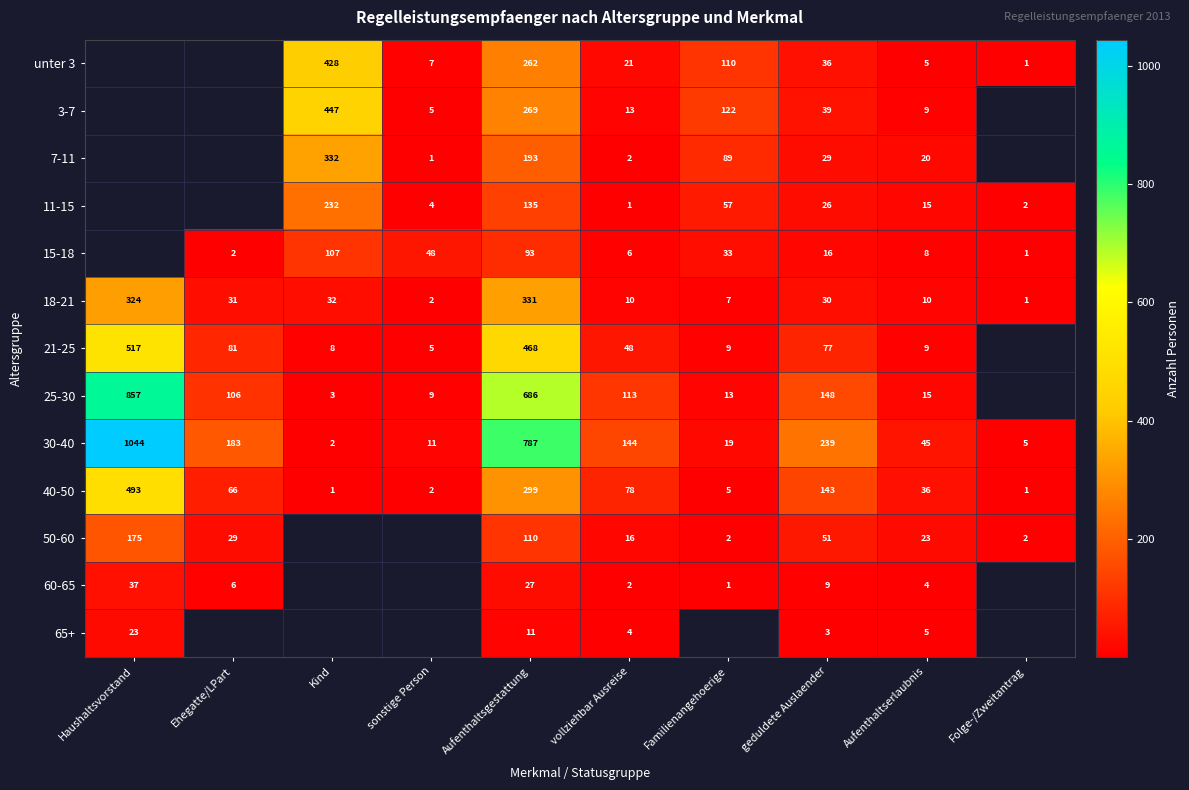

What is the difference between the 30-40 values at Aufenthaltserlaubnis and Folge-/Zweitantrag?

40